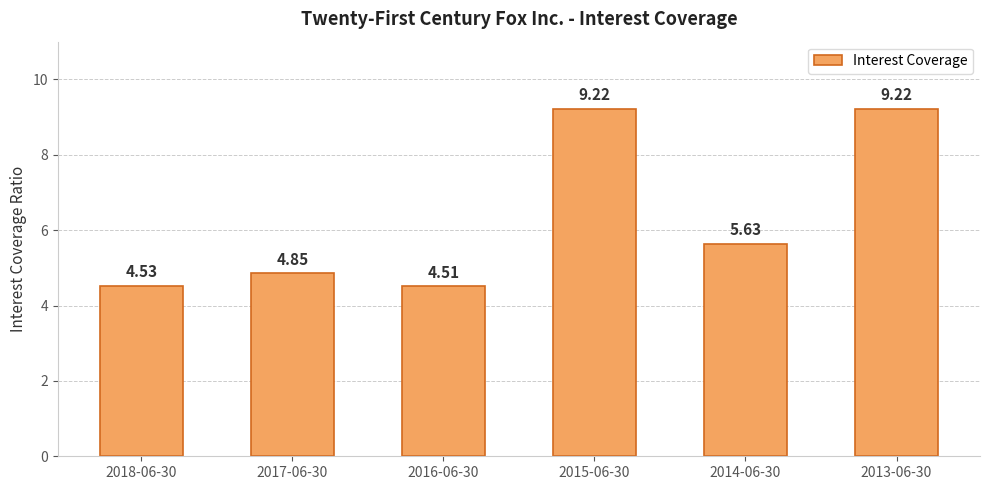

What is the ratio of the value at 2013-06-30 to the value at 2014-06-30?

1.6